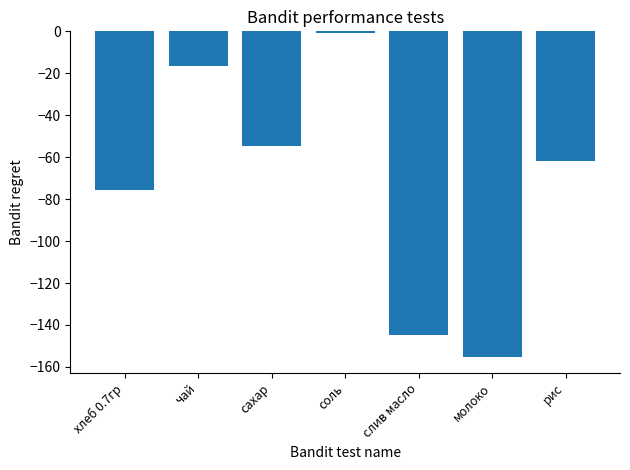

What is the difference between the values at слив масло and хлеб 0.7гр?

69.4